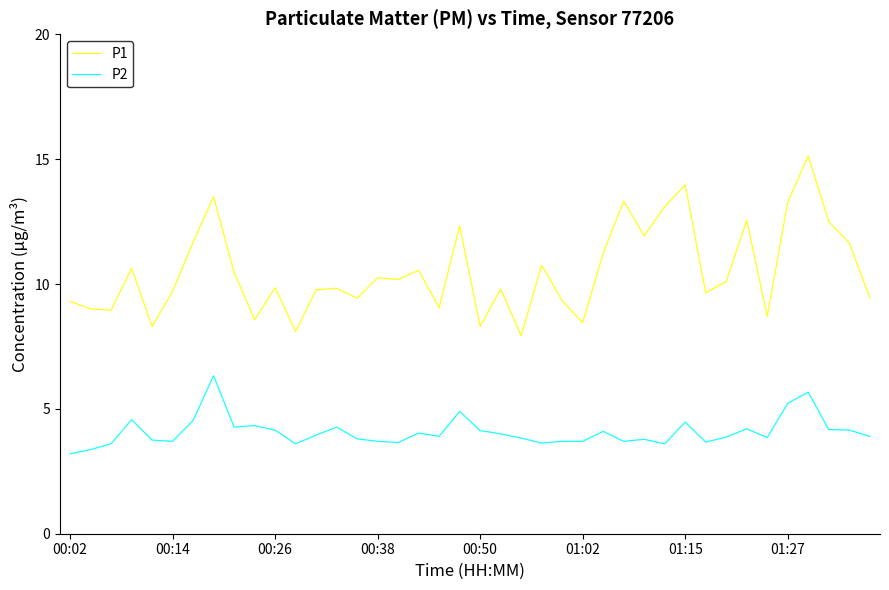

Which series has the largest total across all categories?

P1